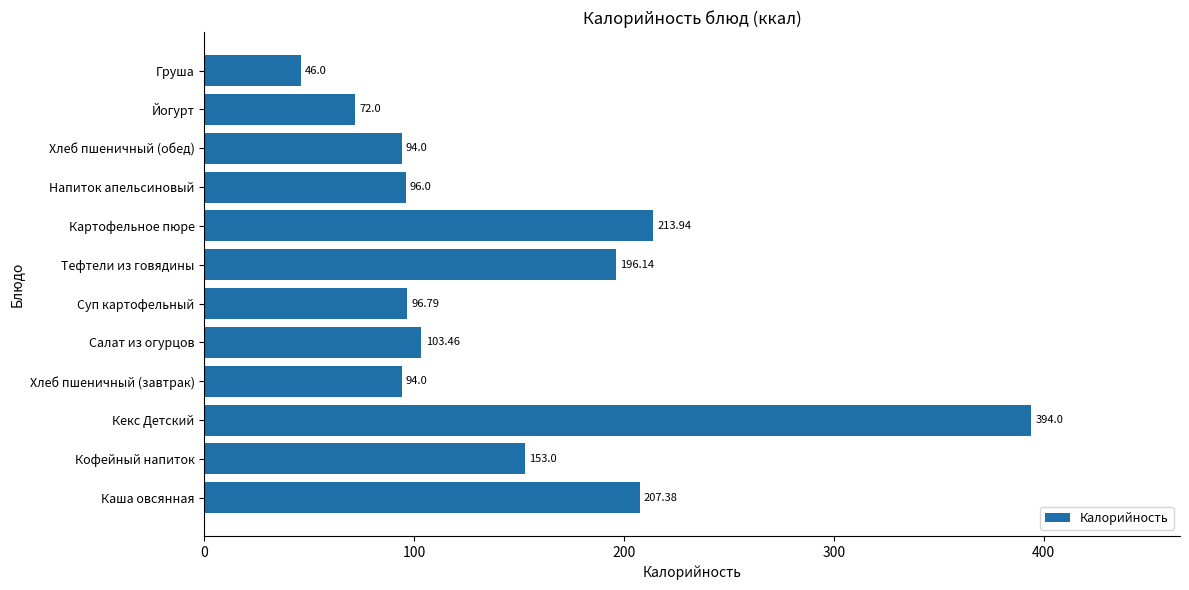

What is the difference between the values at Хлеб пшеничный (обед) and Картофельное пюре?

119.9